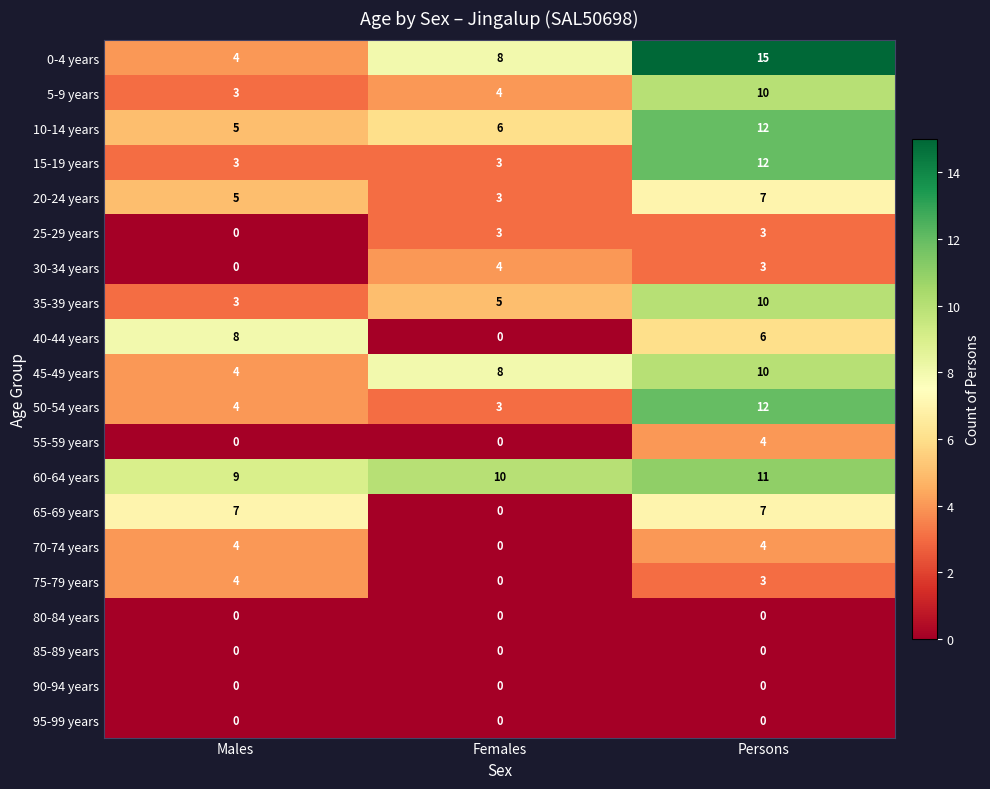

What is the total value across all series at Females?

57